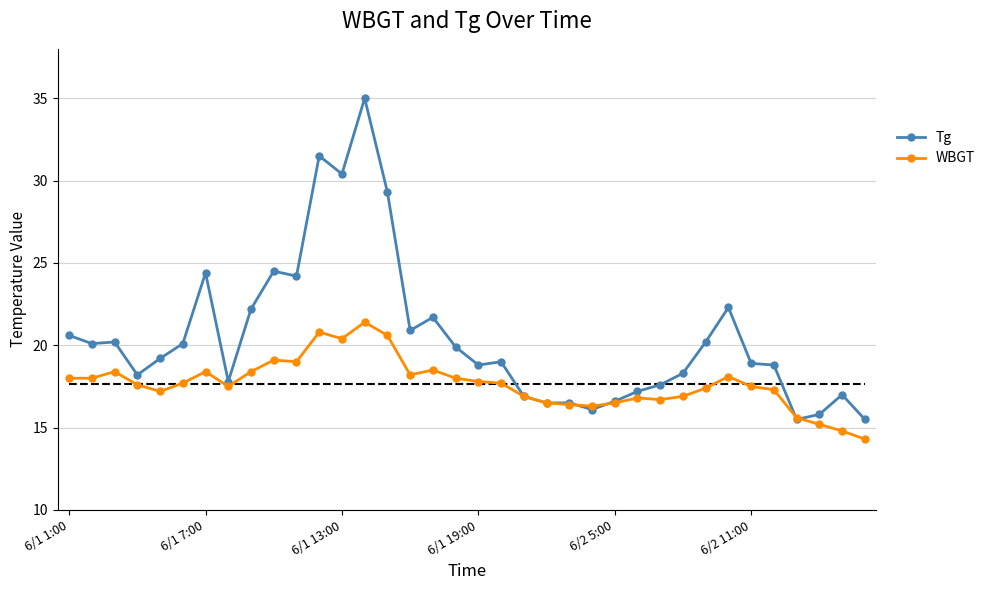

What is the highest value of the Tg series?

35.0